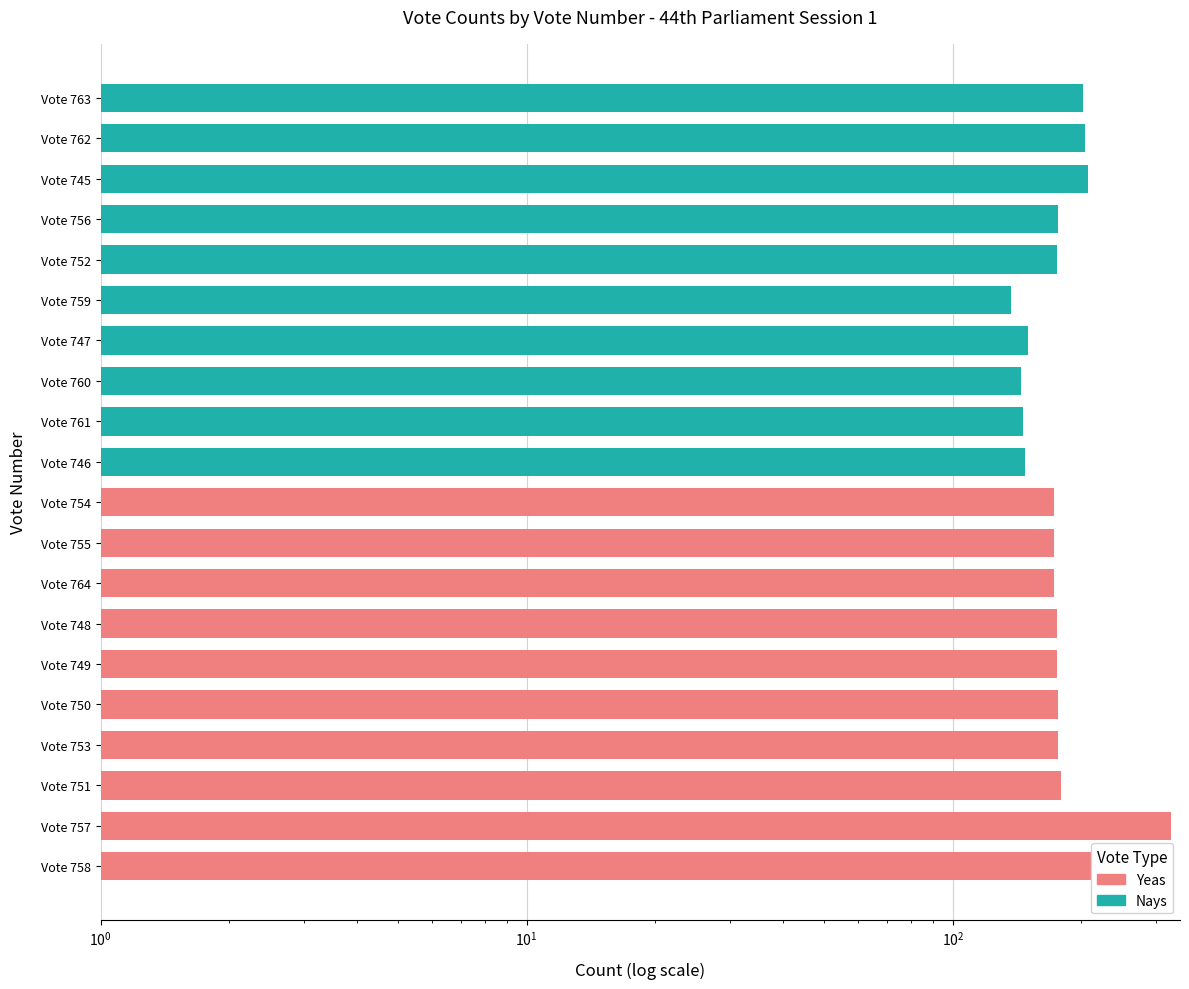

Rank the series by their maximum value, from lowest to highest.

Nays, Yeas